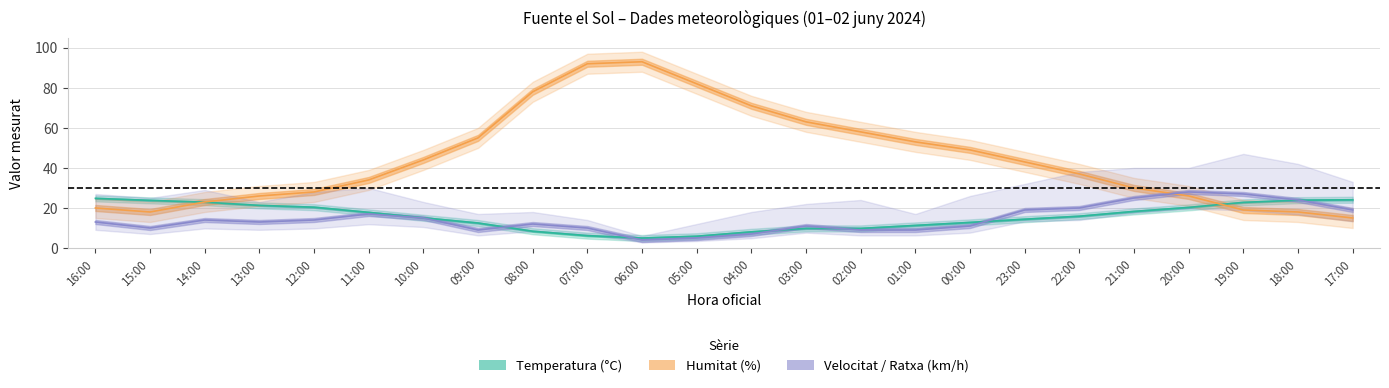

List the labels in order of Humitat (%) value, smallest first.

17:00, 15:00, 18:00, 19:00, 16:00, 14:00, 13:00, 20:00, 12:00, 21:00, 11:00, 22:00, 23:00, 10:00, 00:00, 01:00, 09:00, 02:00, 03:00, 04:00, 08:00, 05:00, 07:00, 06:00